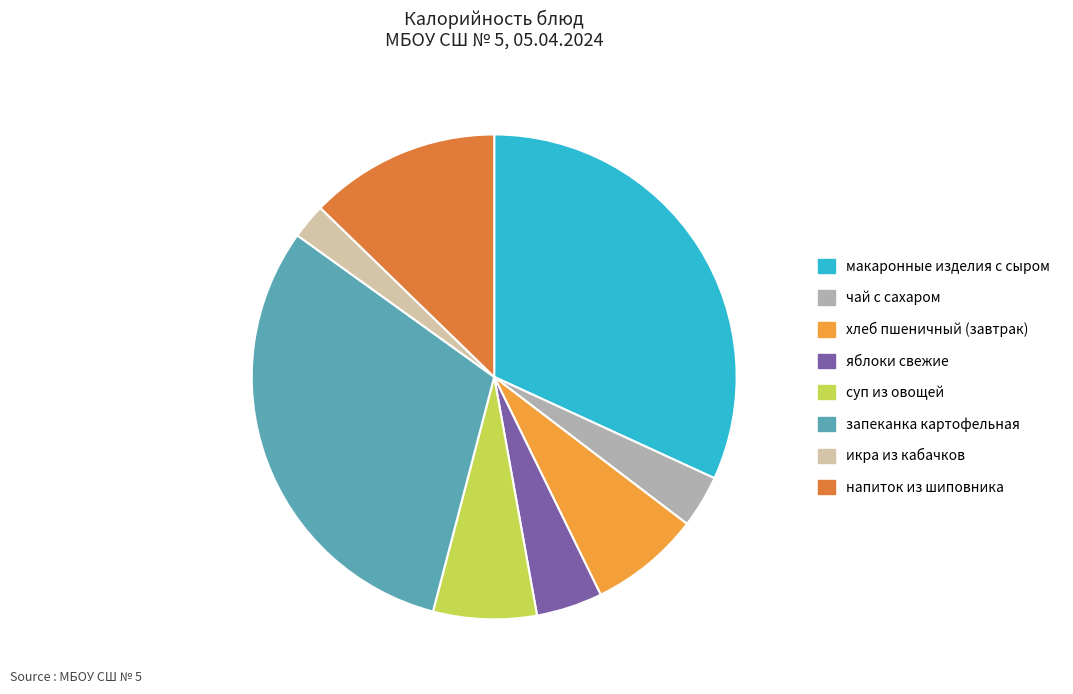

The хлеб пшеничный (завтрак) slice represents 18% of the pie. True or false?

False